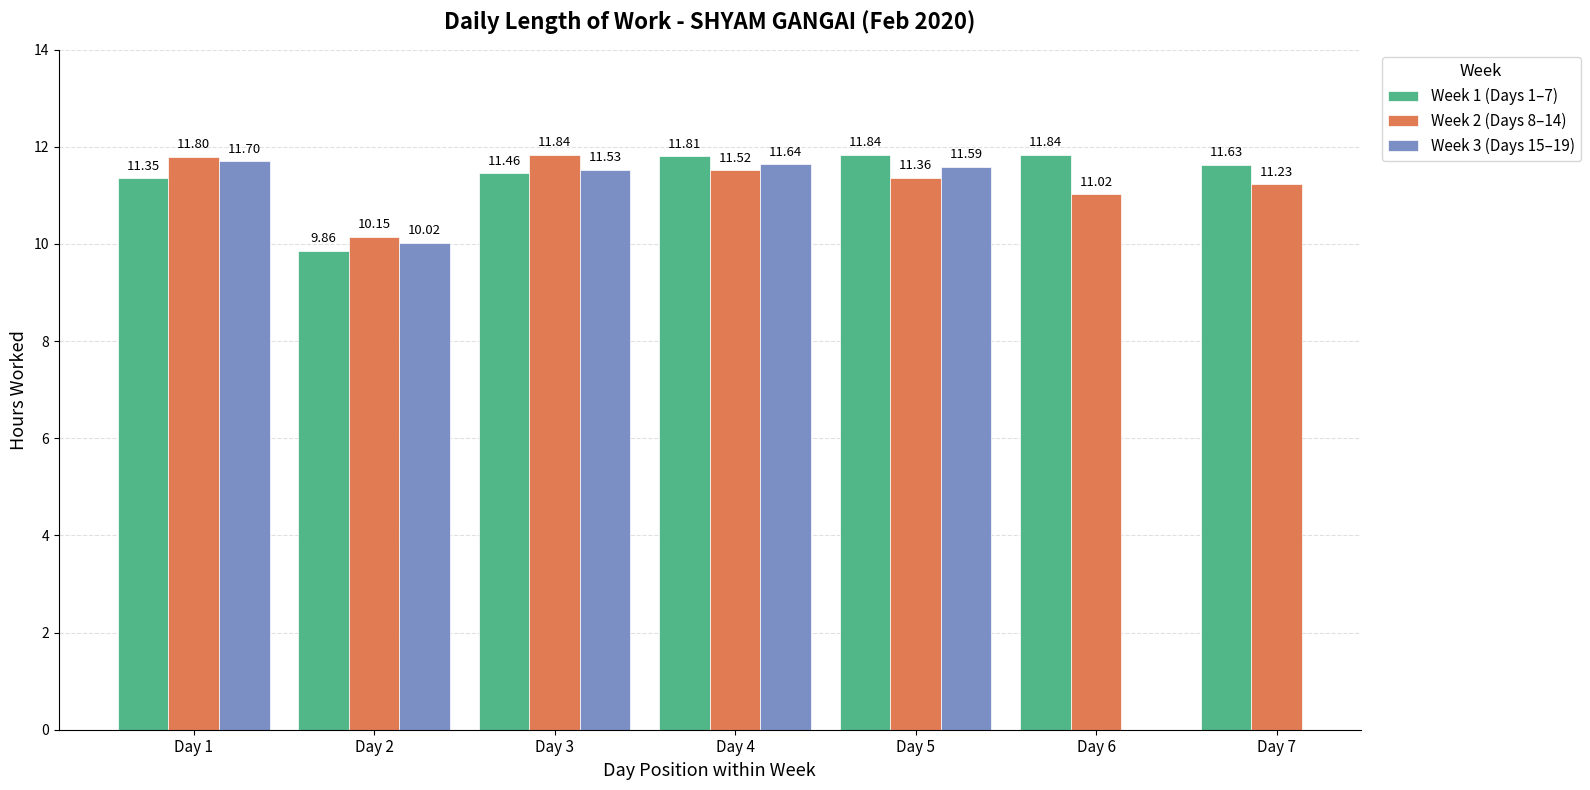

Is the value of Week 1 (Days 1–7) at Day 5 greater than the value of Week 2 (Days 8–14) at Day 2?

Yes